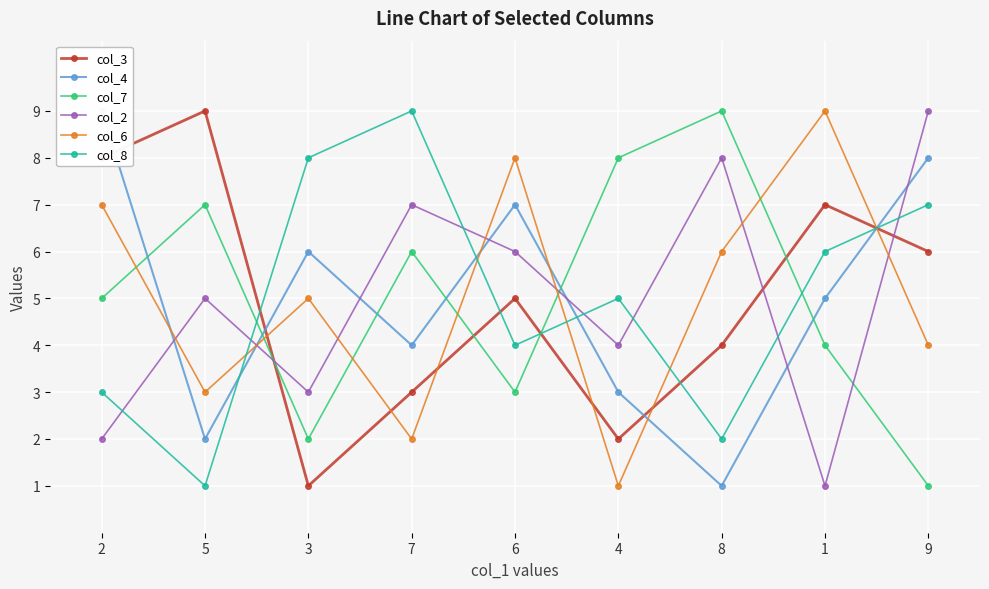

Which has a higher value, 5 or 3?

5